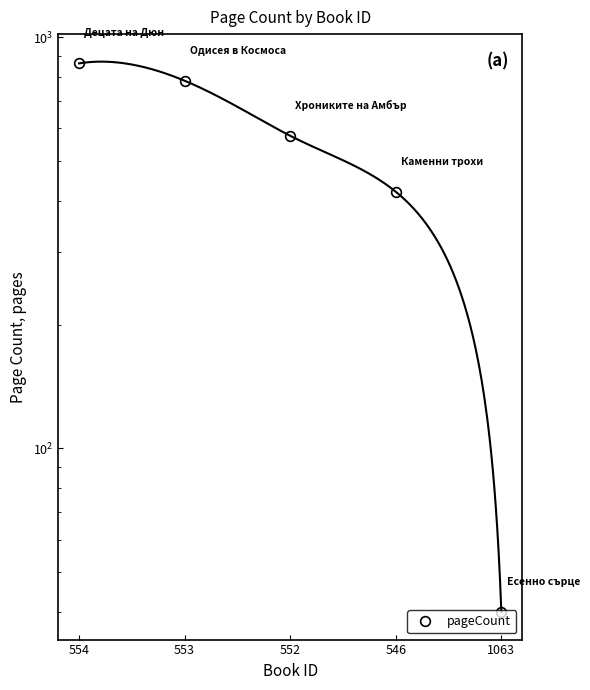

Which has a higher value, 554 or 552?

554